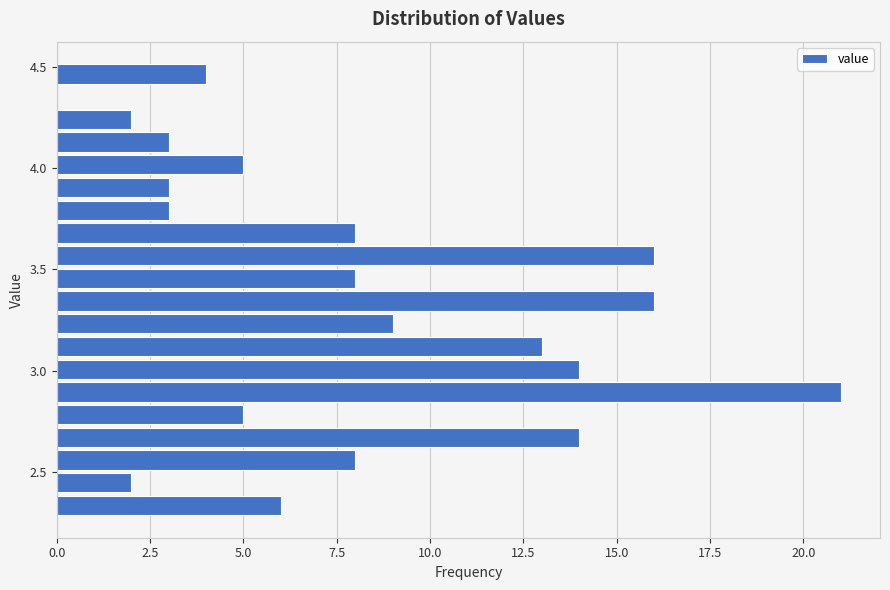

Read against the y-axis, roughly where is the centre of the longest bar?

2.90